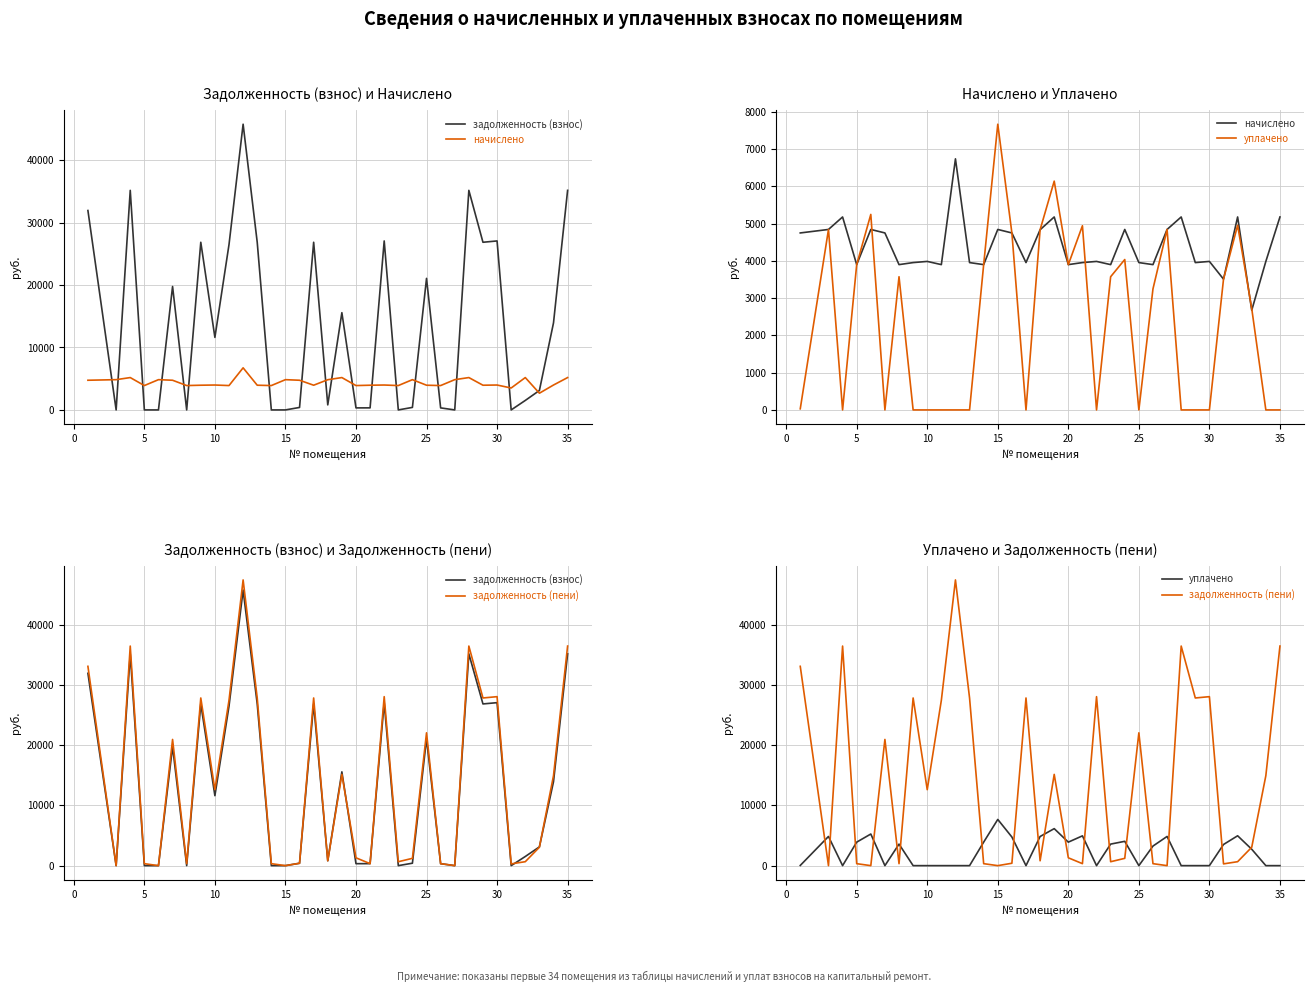

At how many categories does at least one series exceed 23627?

12